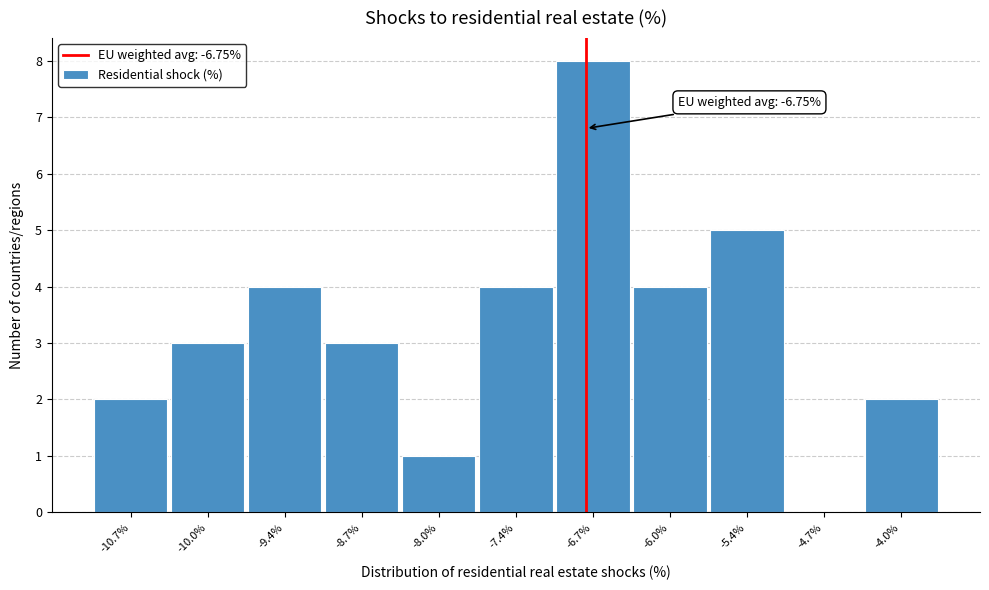

Over which range of the x-axis is the bar tallest?

-7.0 to -6.4